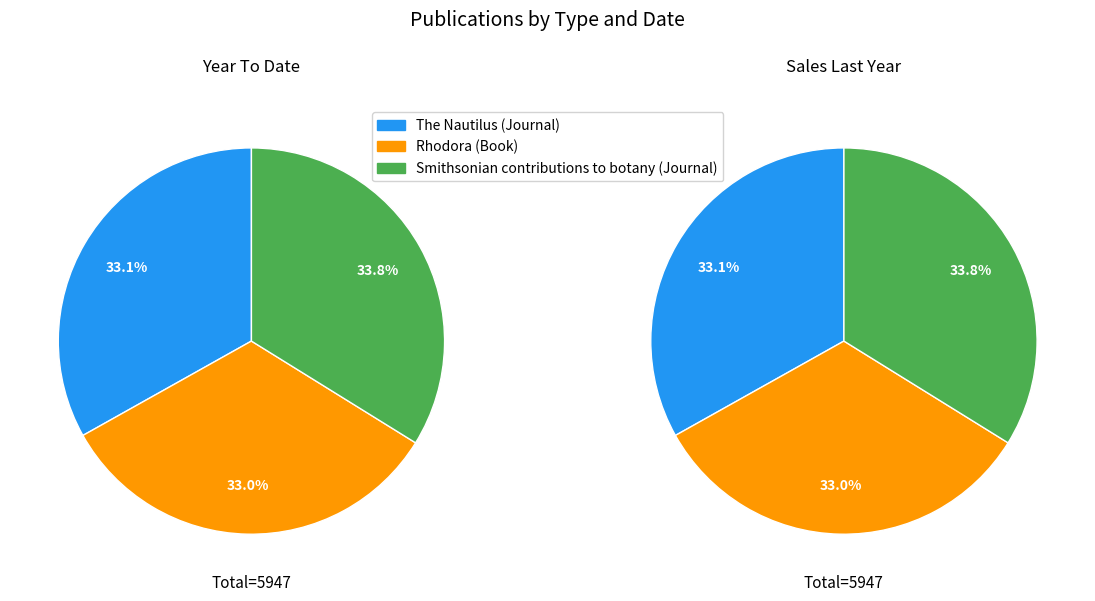

To the nearest percent, what is the combined percentage of Smithsonian contributions to botany (Journal) and The Nautilus (Journal)?

67%